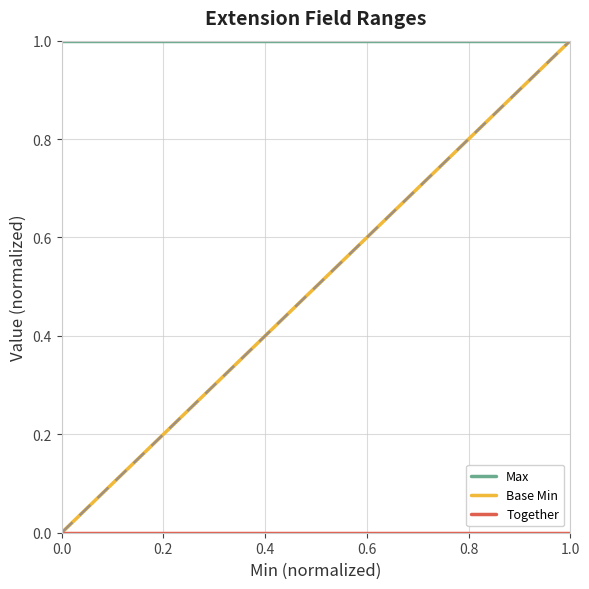

What is the total value across all series at 0.0?

1